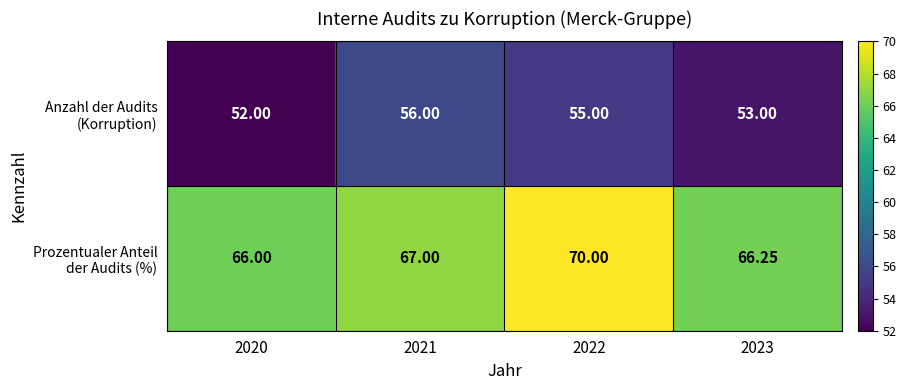

Which series changed the most between 2020 and 2022?

Prozentualer Anteil der Audits (%)